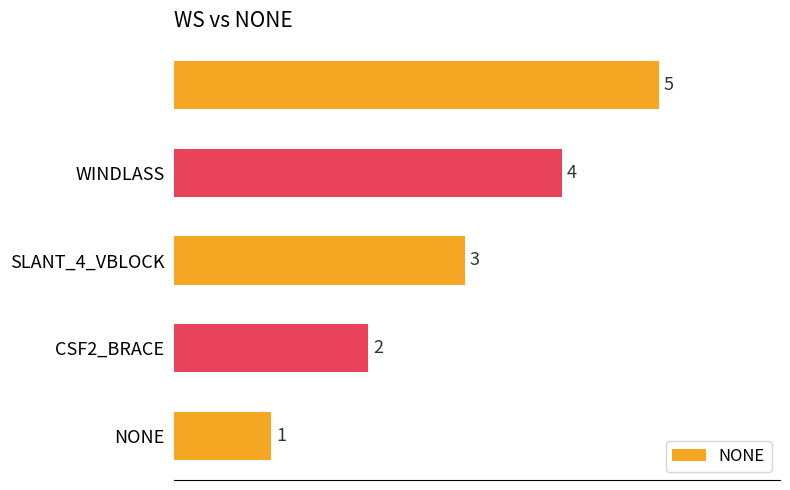

What is the difference between the maximum and minimum values?

4